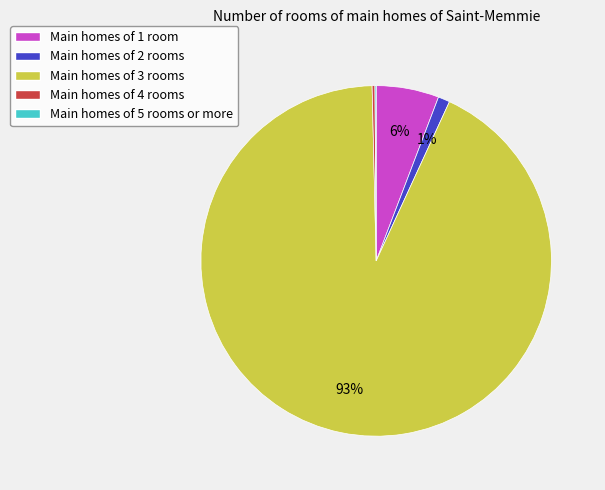

Is there any slice that represents more than half of the pie?

Yes